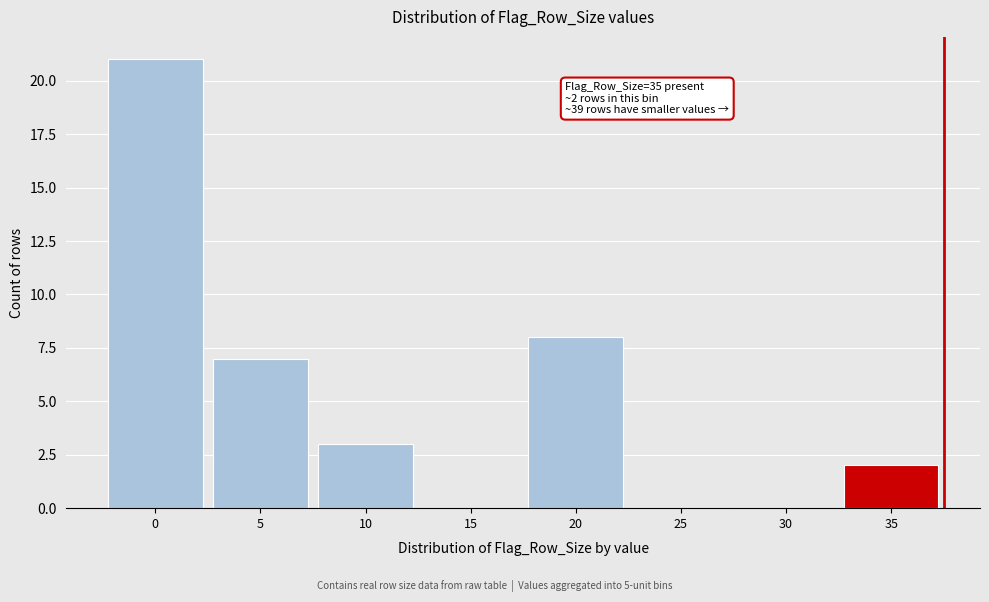

Reading left to right, transcribe all the data shown in this chart.

0=21	5=7	10=3	15=0	20=8	25=0	30=0	35=2